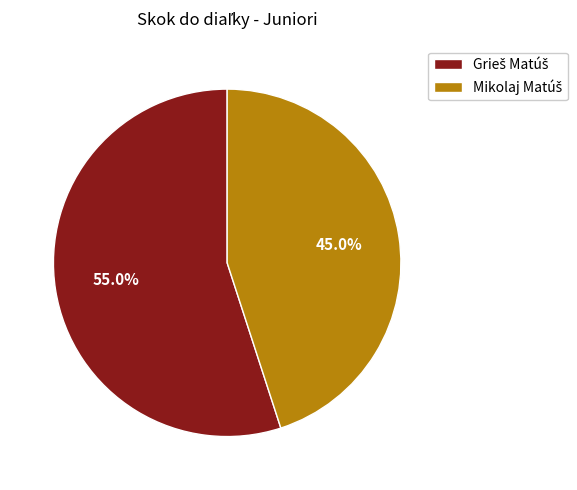

Does any single category account for the majority?

Yes